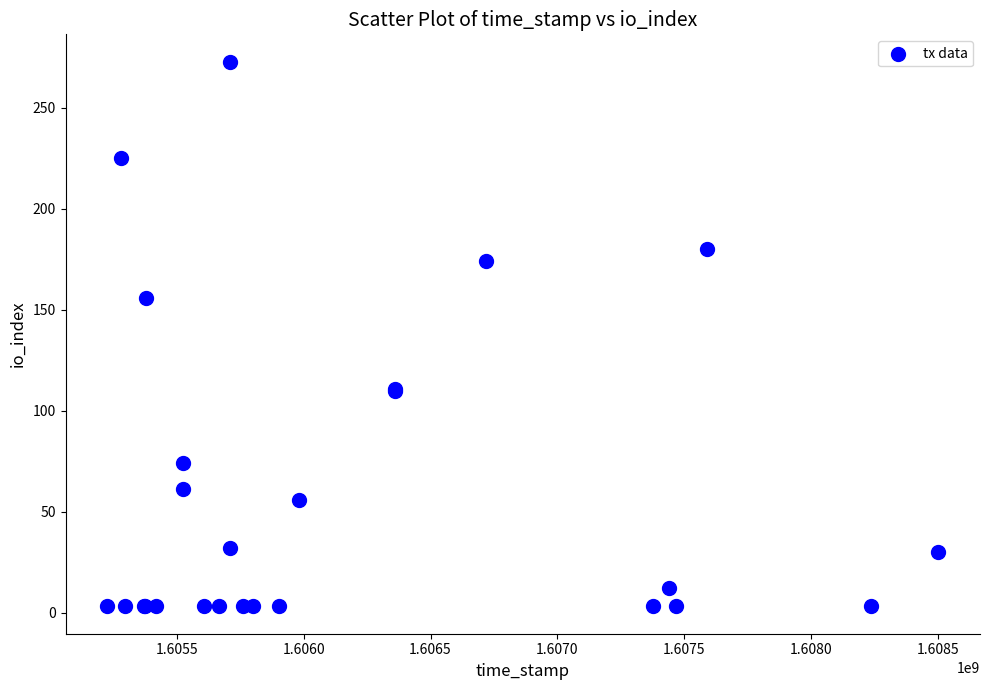

What Y value in the scatter plot is closest to 138?

156